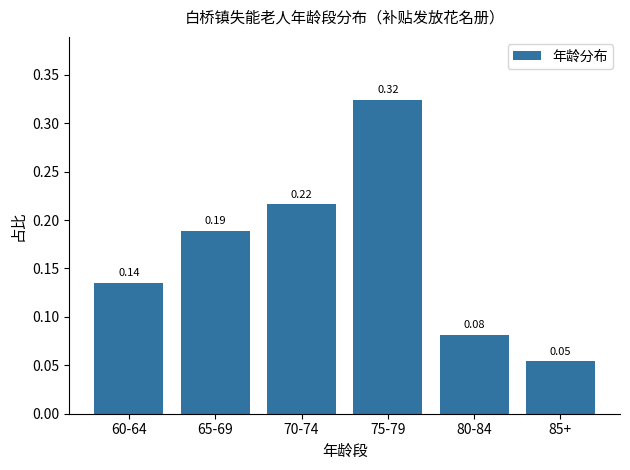

How many values are between 0 and 1?

6